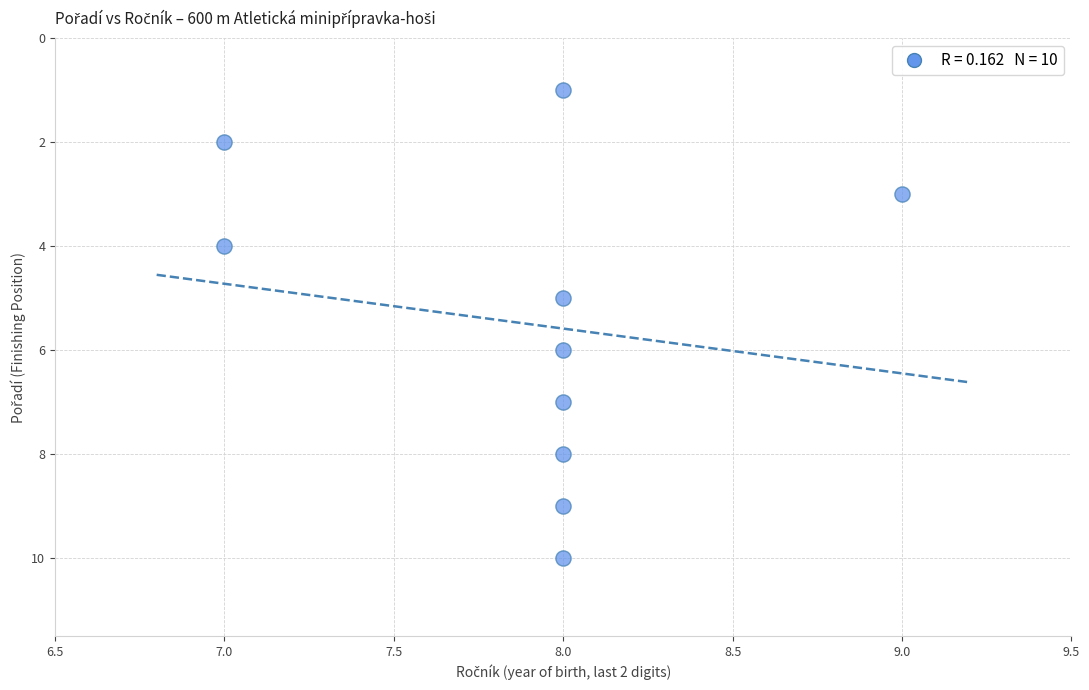

What is the range of Y values (max minus min)?

9